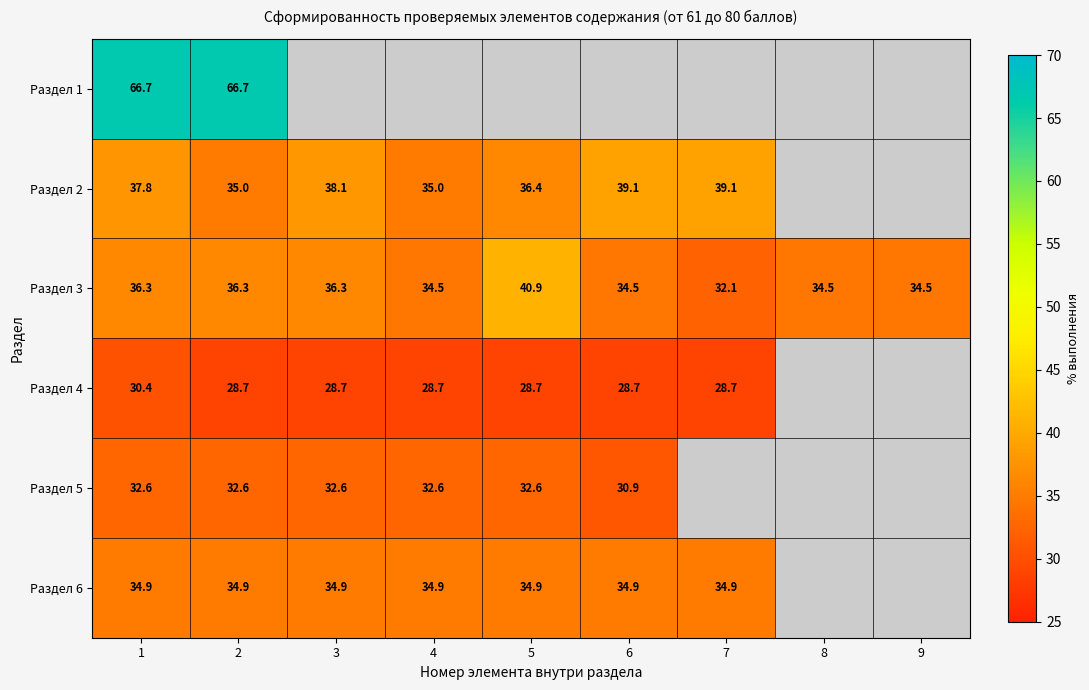

What is the maximum value for Раздел 3?

40.9